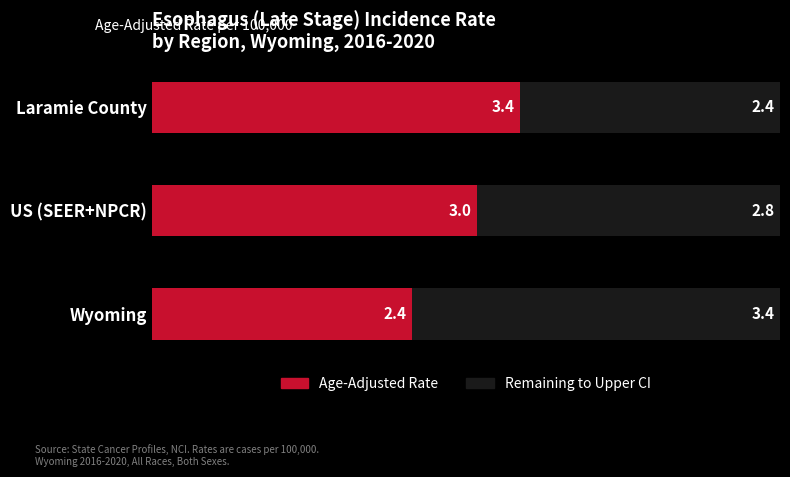

What is the total value across all series at Wyoming?

5.8